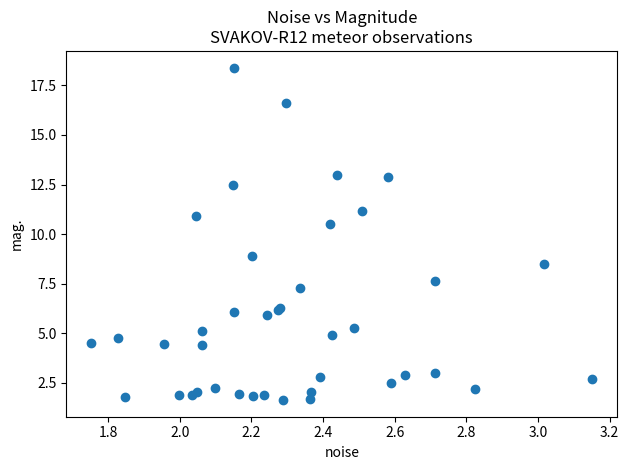

What Y value in the scatter plot is closest to 10?

10.5